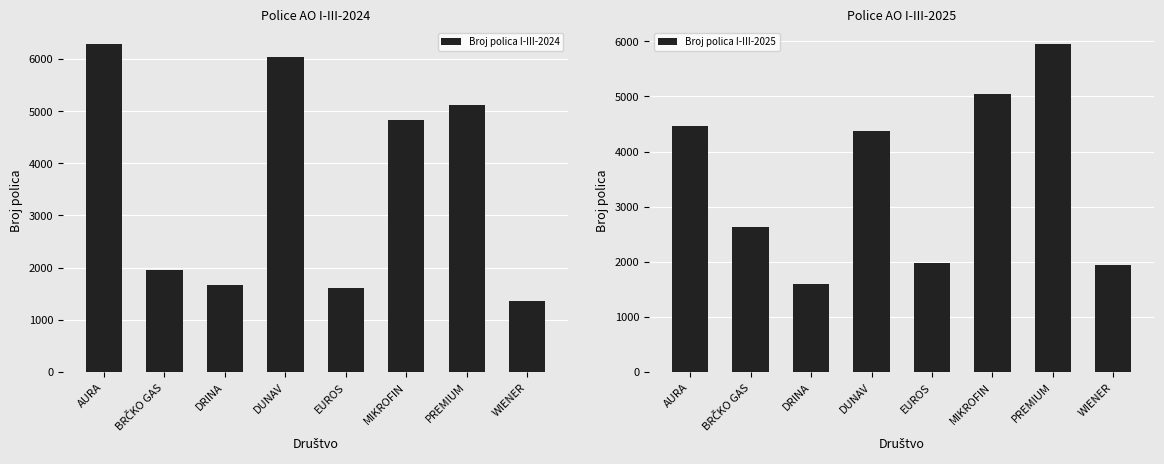

Are the bars grouped side by side (vs. stacked)?

Yes